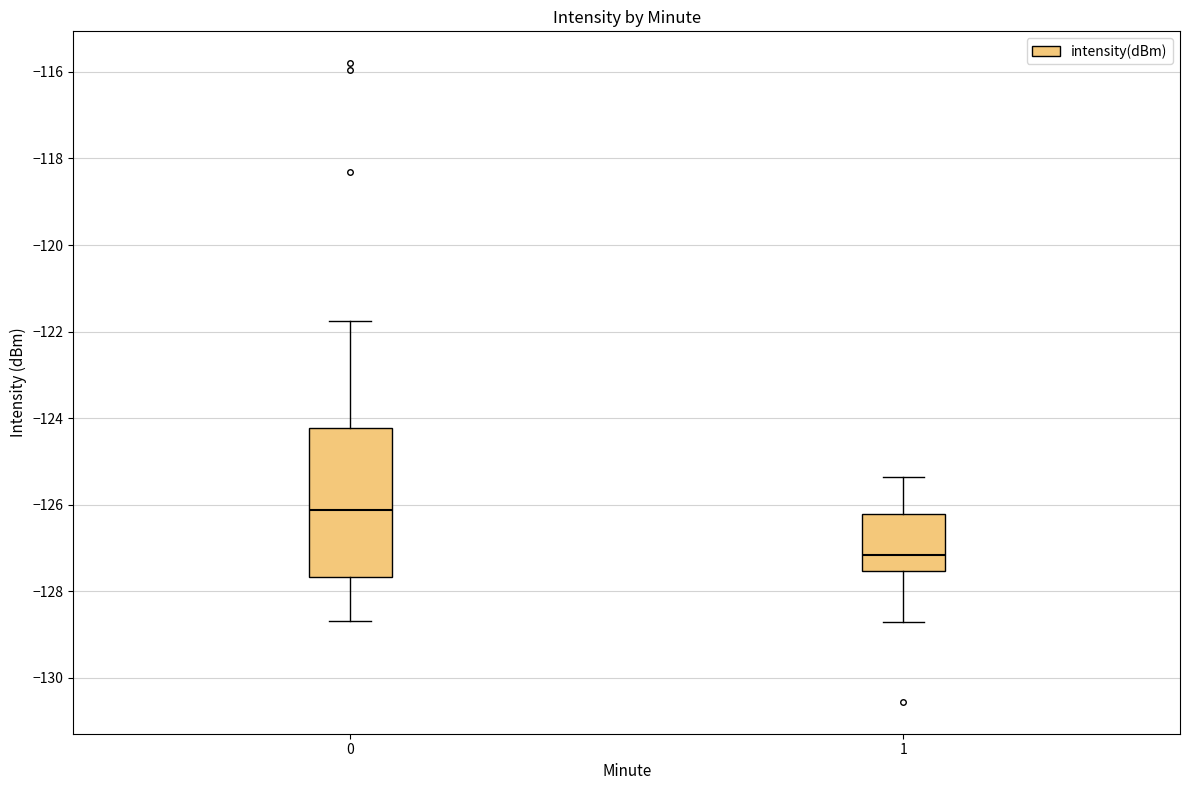

Reading left to right, transcribe this box plot: for each box, give where its median line is, the range the box spans, and where its two whiskers end, as read against the y-axis. The values are not printed on the chart, so give them approximately, as read against the axis.

0: median -126.2, box -127.6 to -124.2, whiskers -128.6 to -121.8
1: median -127.2, box -127.6 to -126.2, whiskers -128.8 to -125.4